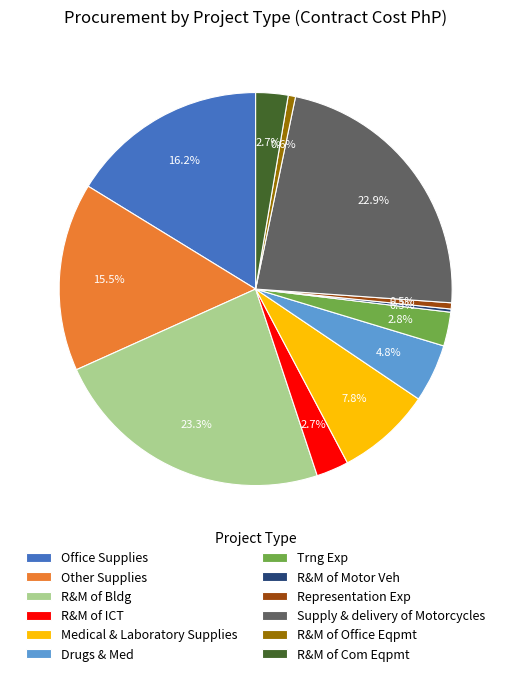

Combined, do R&M of ICT and Supply & delivery of Motorcycles account for over 50%?

No